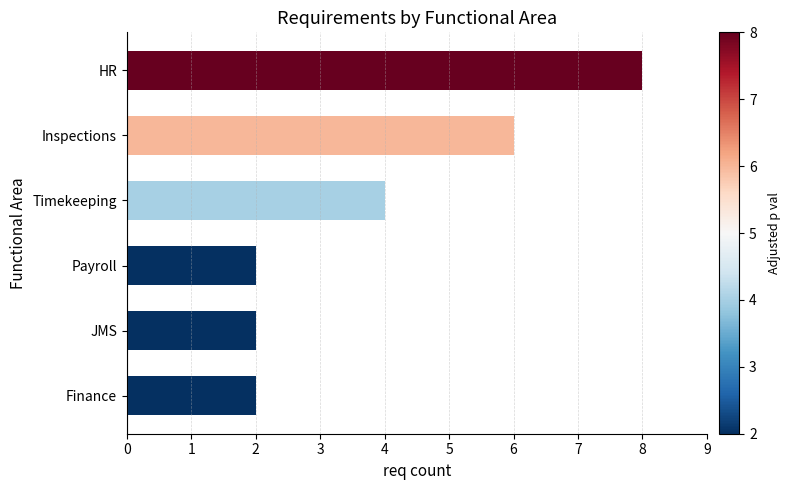

The chart shows a value of 2 at Payroll. True or false?

True